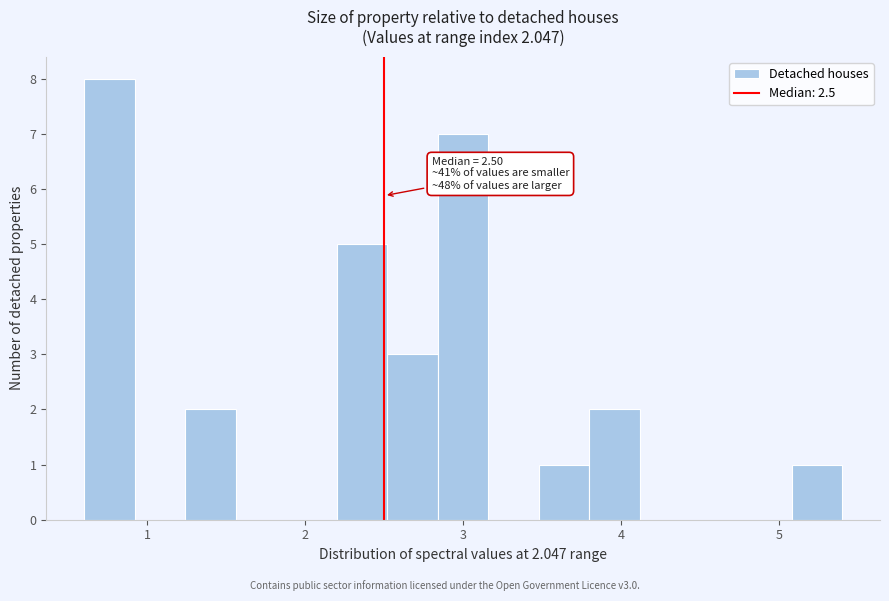

Read against the x-axis, roughly where is the centre of the tallest bar?

0.8